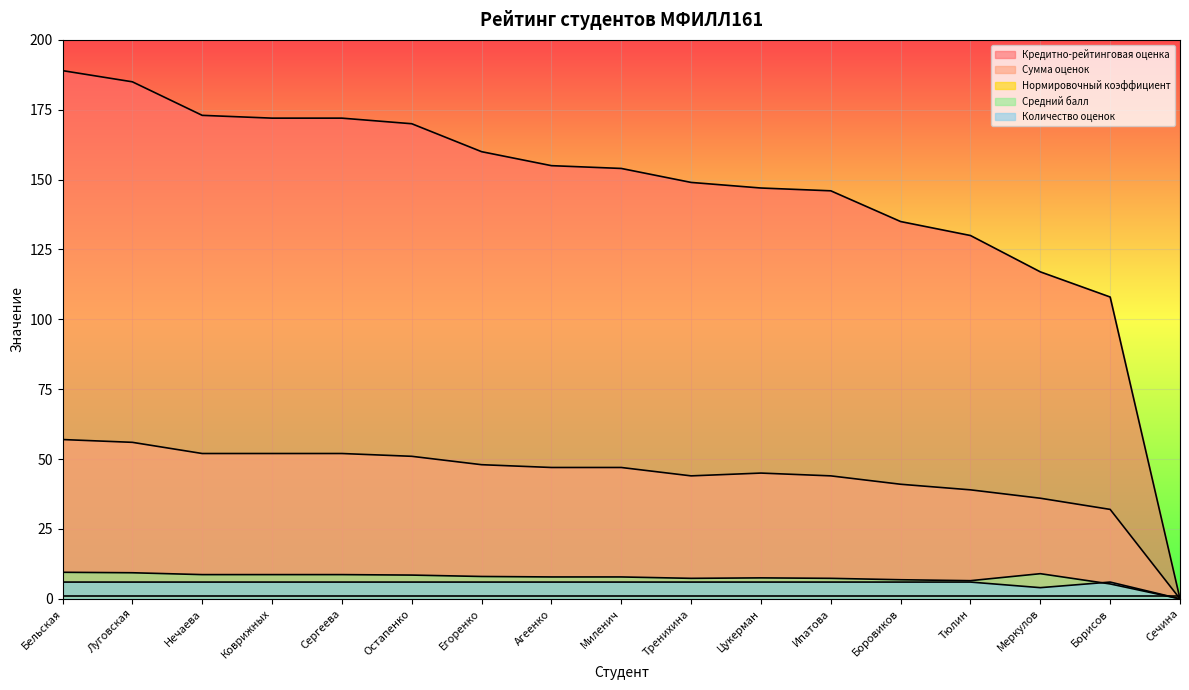

What is the spread (max minus min) of values at Цукерман?

146.0